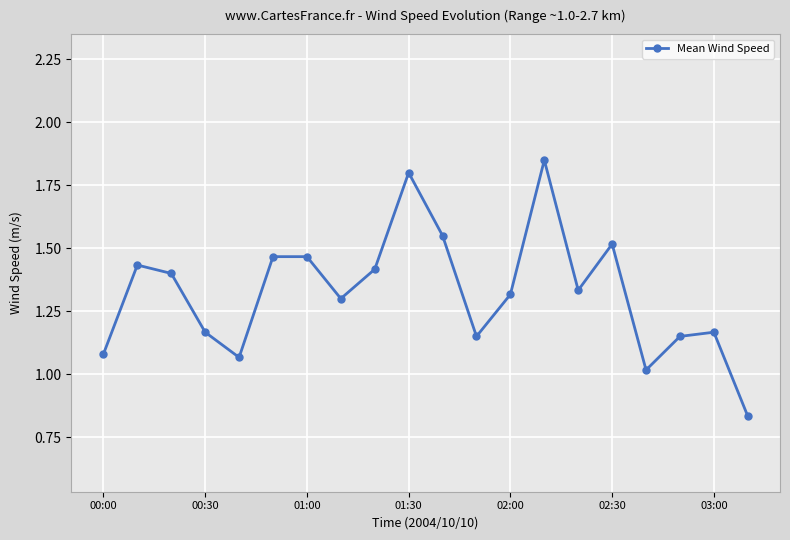

How many points are lower than both their immediate neighbors (excluding endpoints)?

5